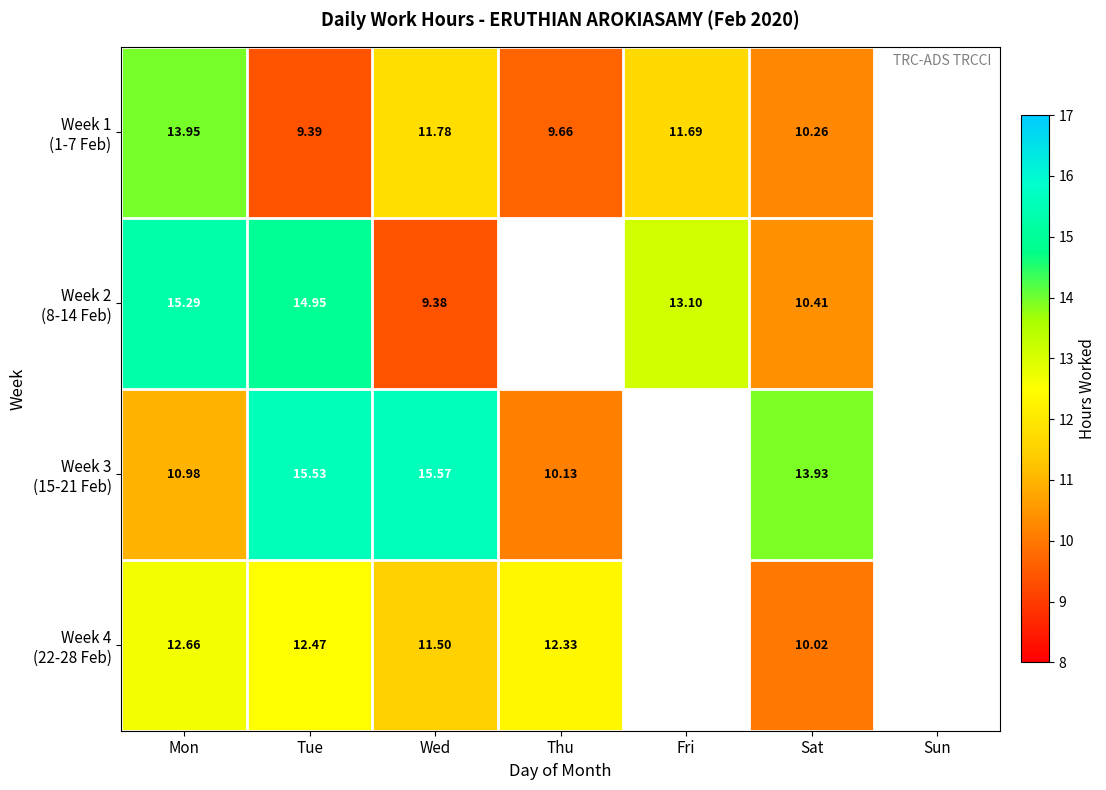

List the labels in order of Week 4 (22-28 Feb) value, smallest first.

Sat, Wed, Thu, Tue, Mon, Fri, Sun